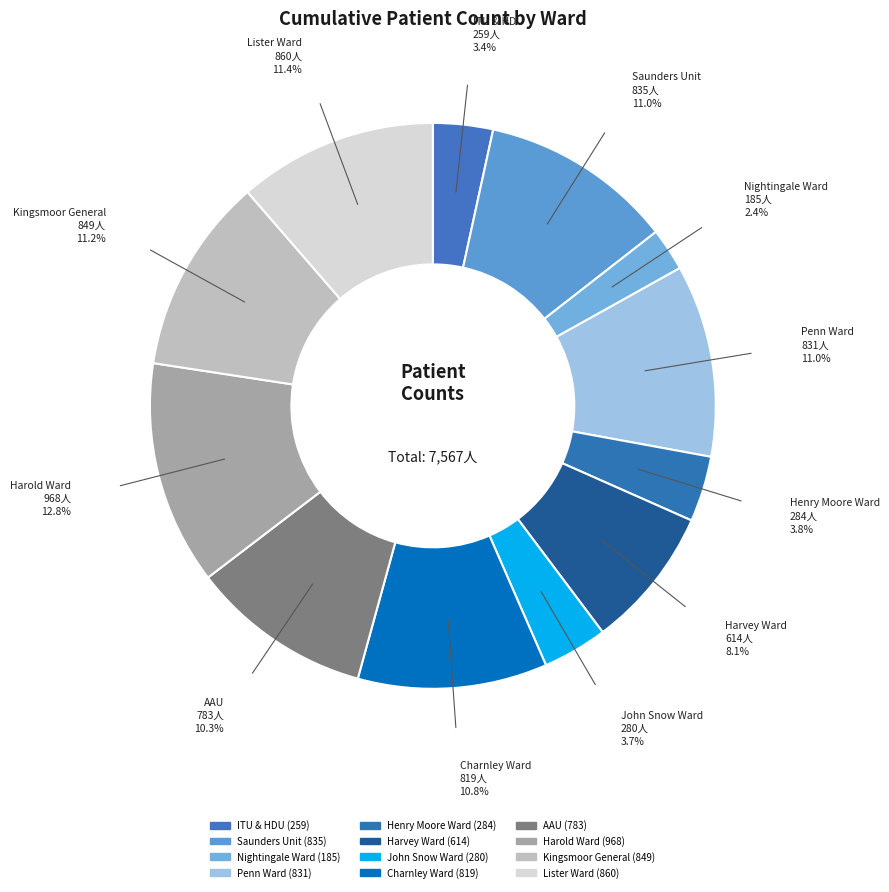

Count the number of slices in the pie.

12